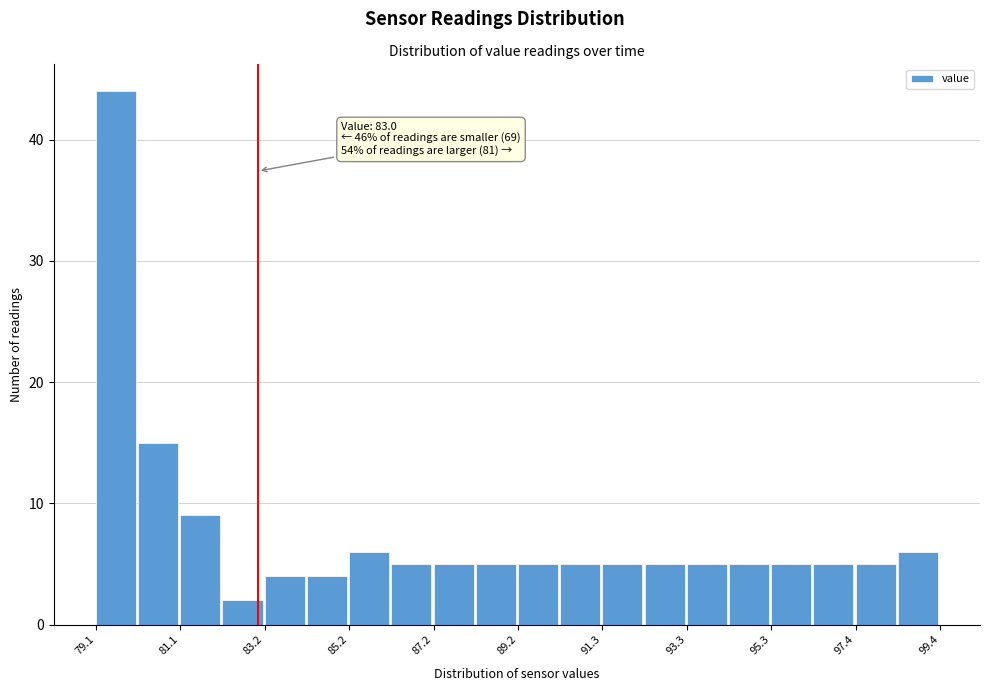

Around what value on the x-axis is the tallest bar? Give the approximate position of its centre, as read against the axis.

79.5